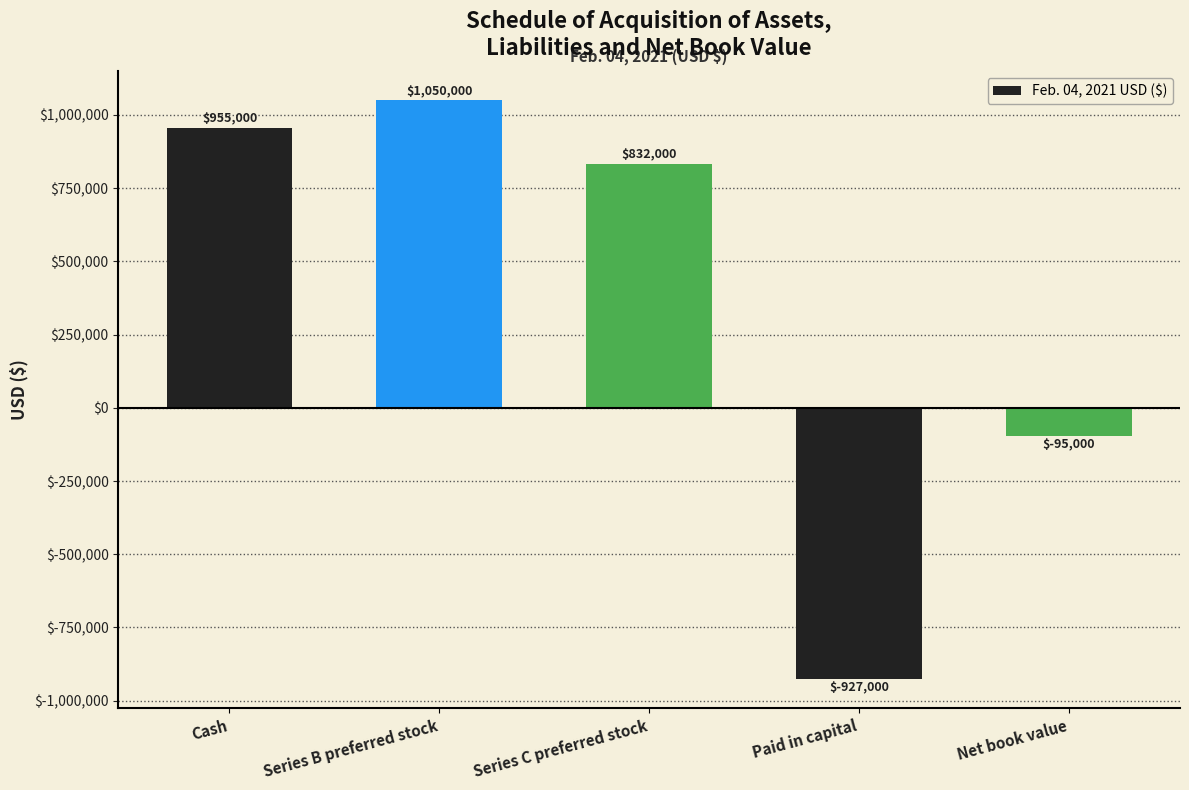

What position from the left is Paid in capital?

4